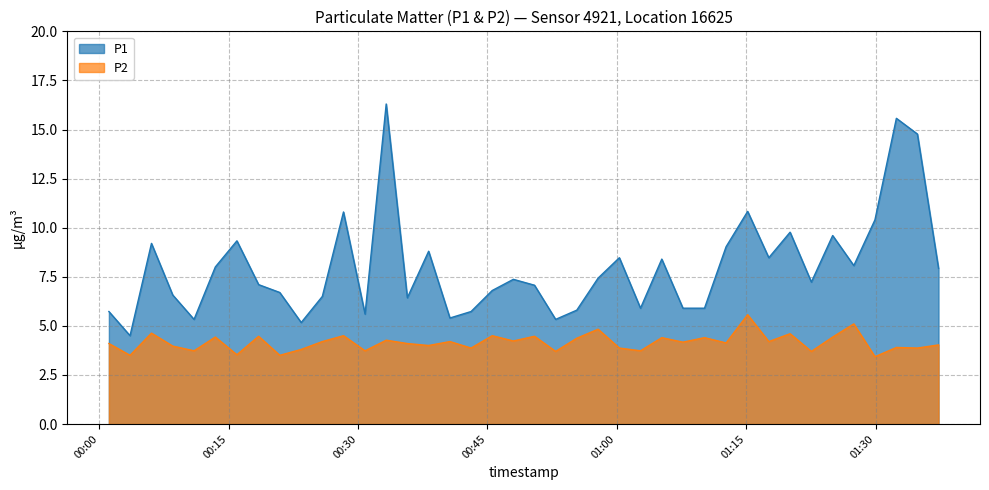

At which category does P2 reach its first local valley?

2023-02-28T00:03:35